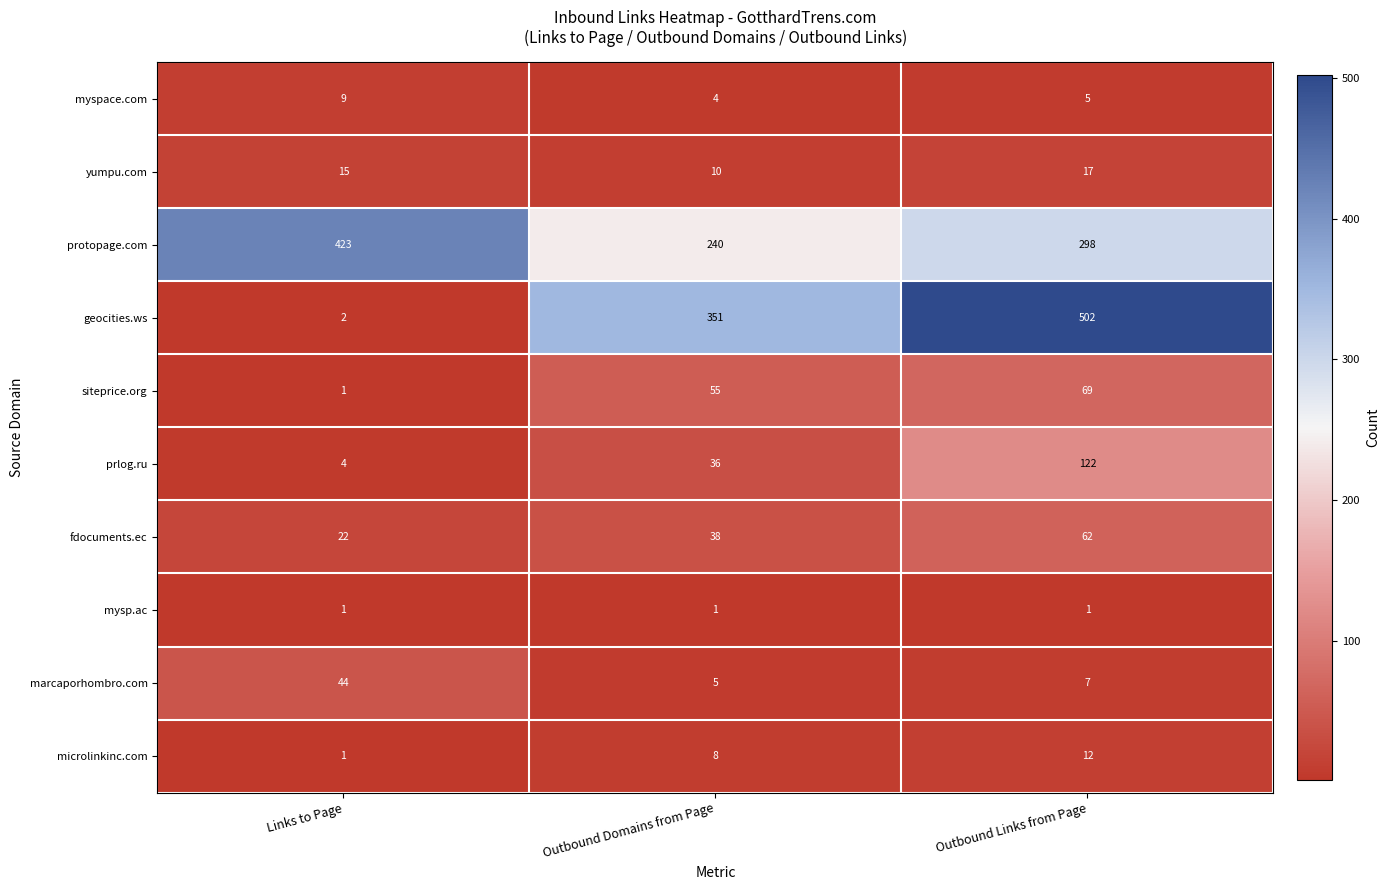

Reading left to right, what are all the values shown in this chart?

myspace.com: 9	4	5
yumpu.com: 15	10	17
protopage.com: 423	240	298
geocities.ws: 2	351	502
siteprice.org: 1	55	69
prlog.ru: 4	36	122
fdocuments.ec: 22	38	62
mysp.ac: 1	1	1
marcaporhombro.com: 44	5	7
microlinkinc.com: 1	8	12